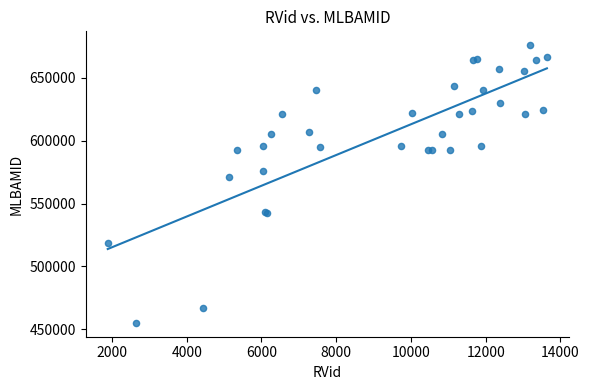

What Y value in the scatter plot is closest to 565595?

571521